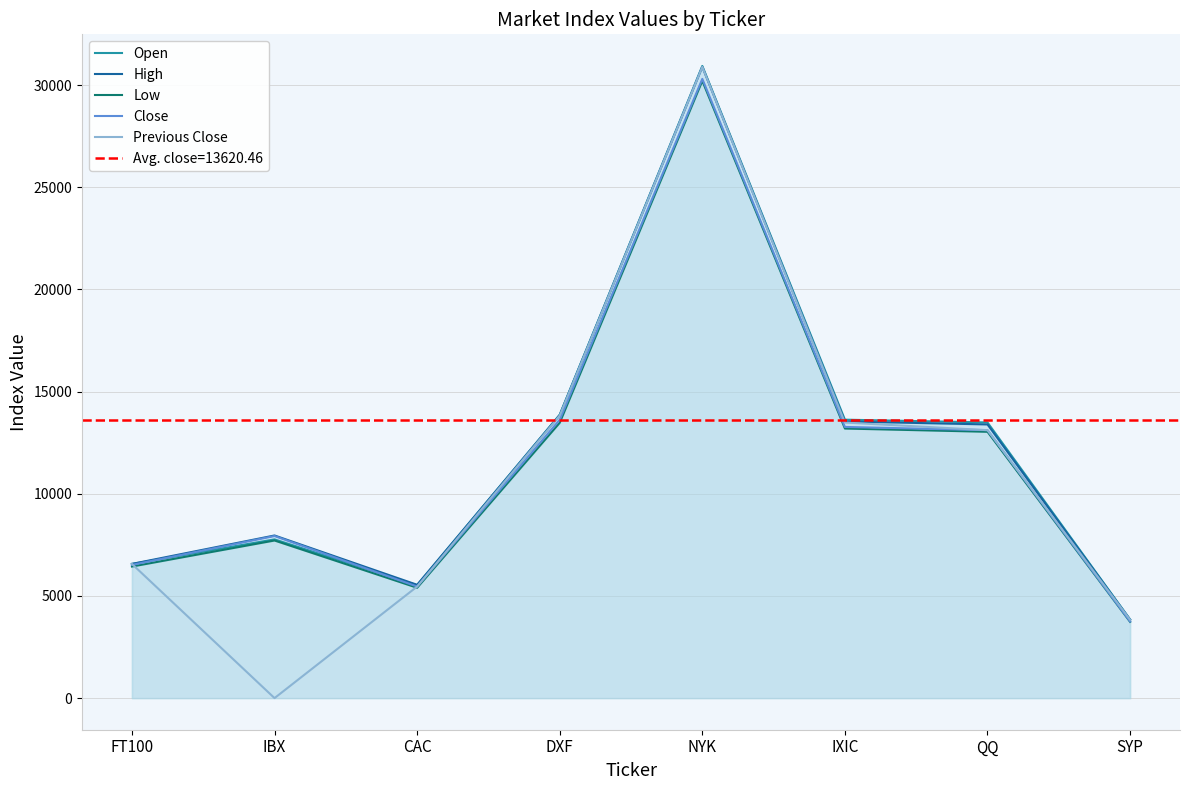

What is the label of the 5th point from the right?

DXF